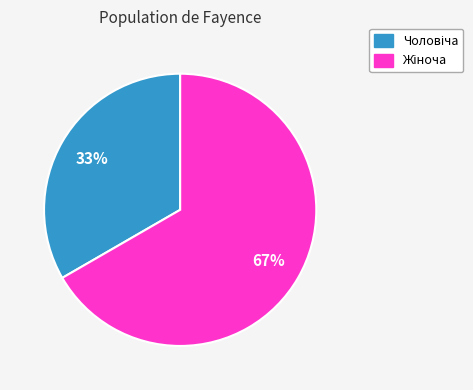

Does any single category account for the majority?

Yes